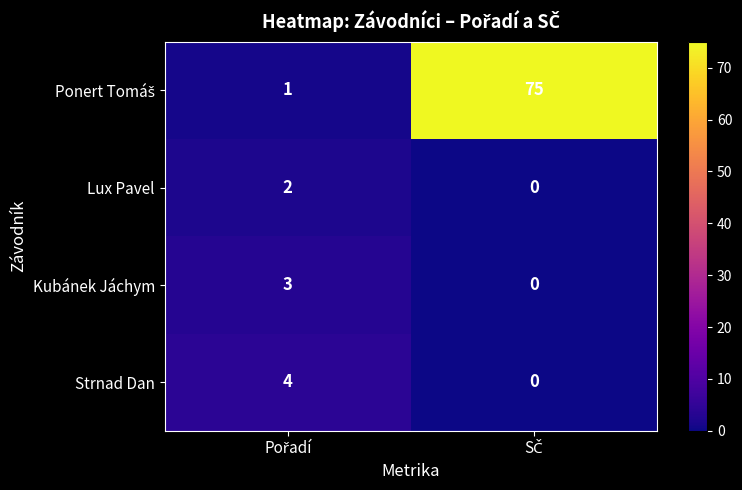

What is the maximum value shown in the chart?

75